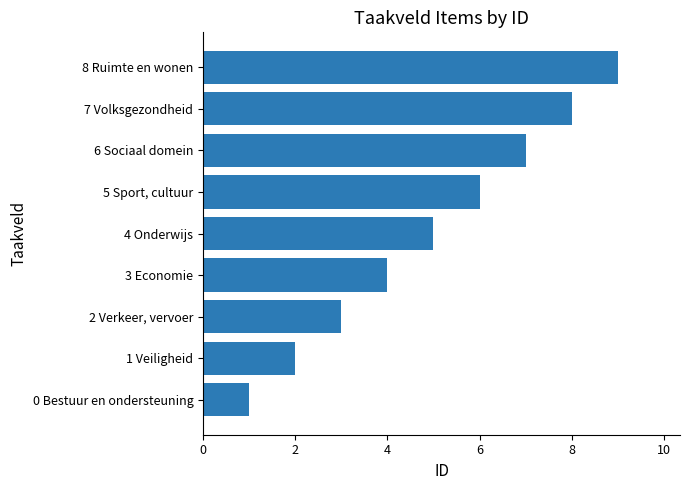

How many categories are shown in the chart?

9